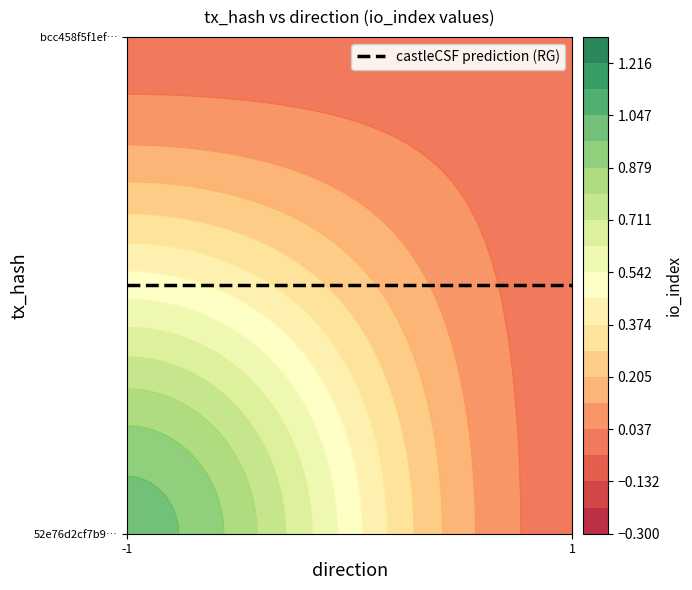

At -1, list the series in order from largest to smallest.

52e76d2cf7b9e3f6e3dbfe9f5080eac06b26931, bcc458f5f1efed0abc8fc7dd53a5dc76f6f0d86